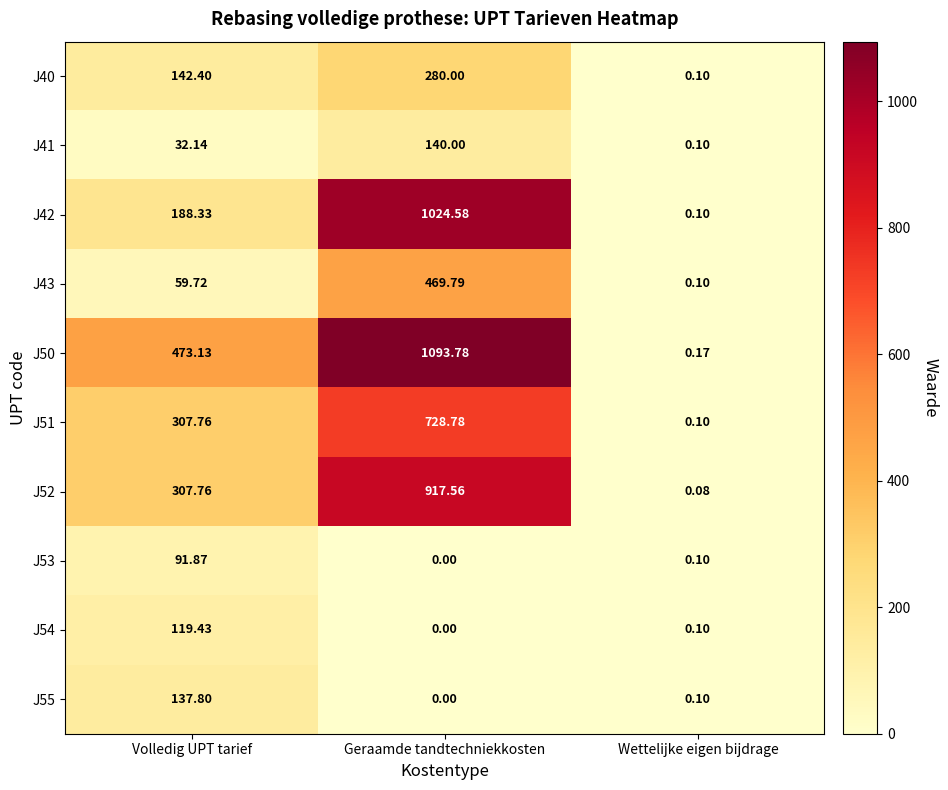

Which series has the largest total across all categories?

J50